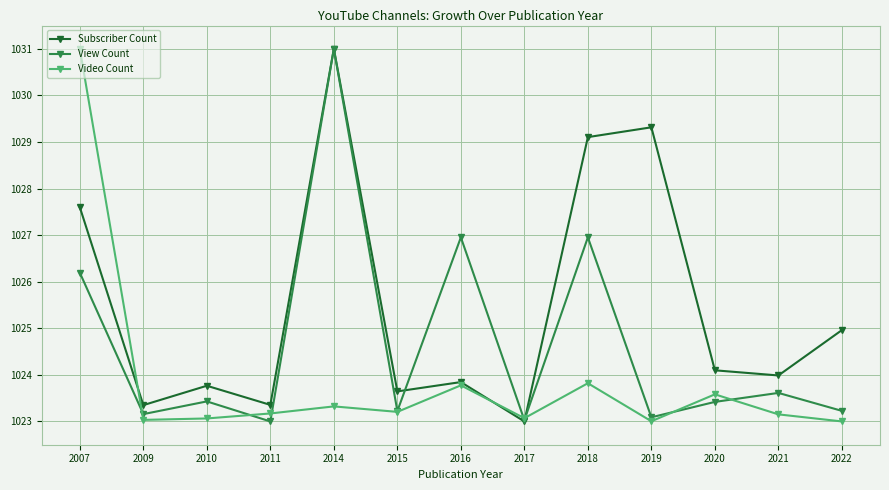

At how many categories does at least one series exceed 1027?

4